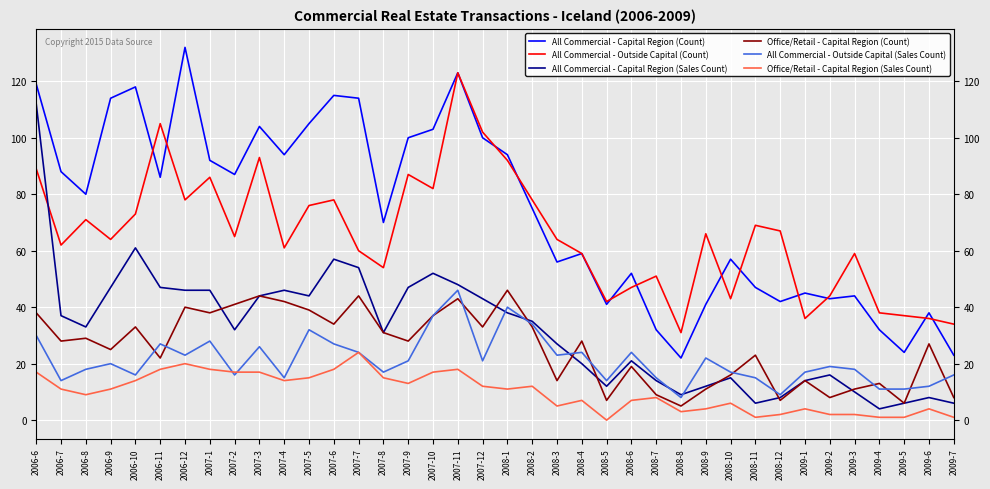

True or false: All Commercial - Capital Region (Sales Count) and All Commercial - Capital Region (Count) intersect in this chart.

False